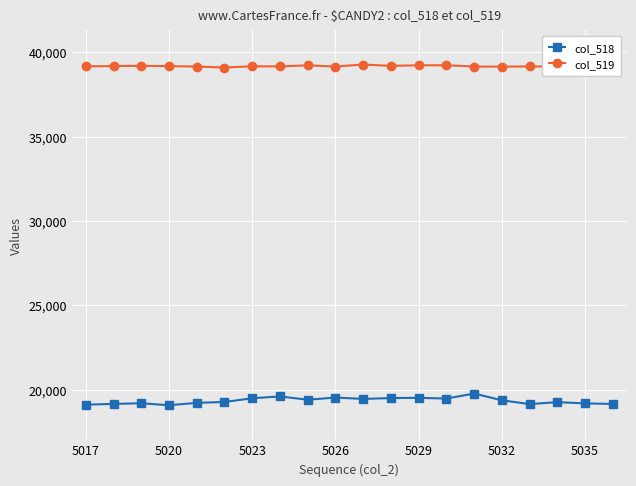

Count the number of categories in the chart.

20